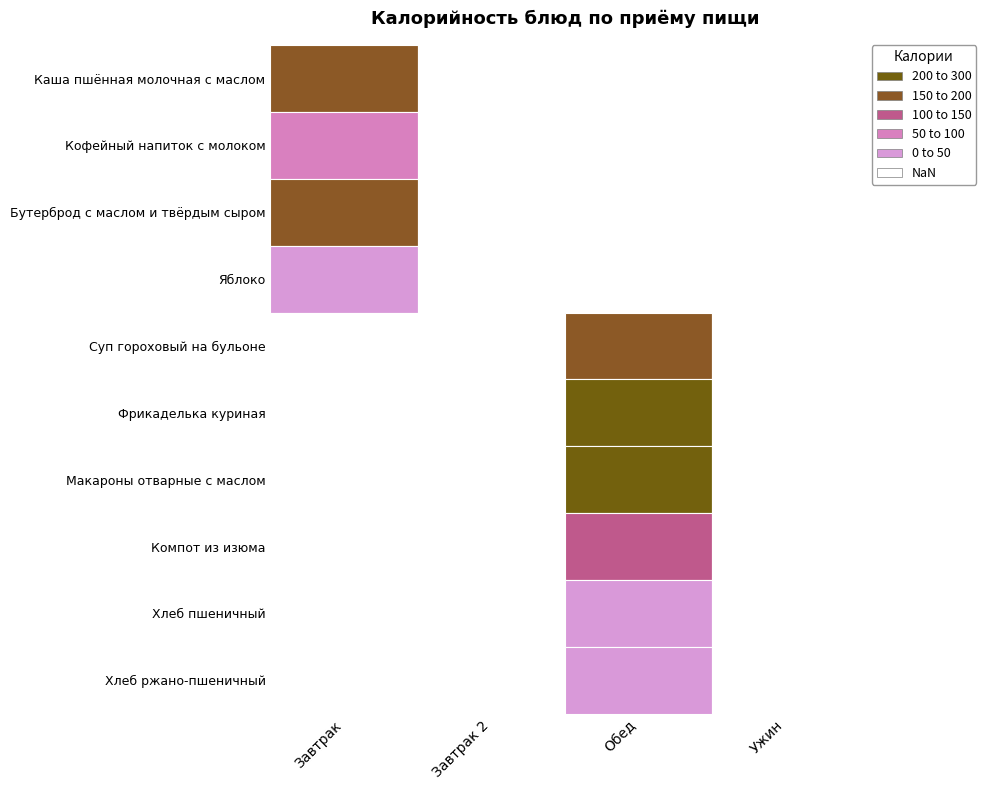

Reading left to right, list all the values displayed in this chart.

Каша пшённая молочная с маслом: 0=170	1=0	2=0	3=0
Кофейный напиток с молоком: 0=99	1=0	2=0	3=0
Бутерброд с маслом и твёрдым сыром: 0=181	1=0	2=0	3=0
Яблоко: 0=39	1=0	2=0	3=0
Суп гороховый на бульоне: 0=0	1=0	2=190	3=0
Фрикаделька куриная: 0=0	1=0	2=293	3=0
Макароны отварные с маслом: 0=0	1=0	2=252	3=0
Компот из изюма: 0=0	1=0	2=107	3=0
Хлеб пшеничный: 0=0	1=0	2=48	3=0
Хлеб ржано-пшеничный: 0=0	1=0	2=48	3=0